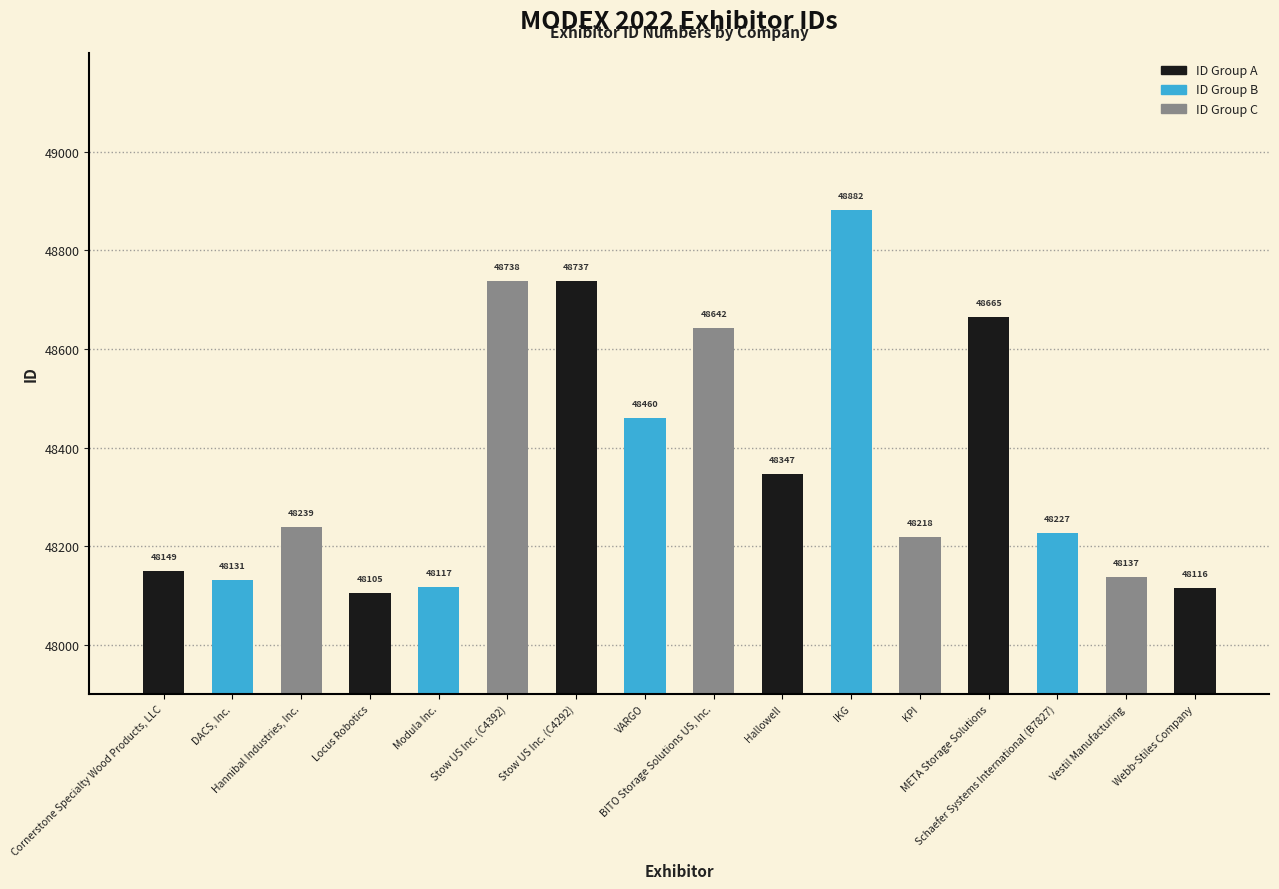

What is the approximate value at DACS, Inc., to the nearest 100?

48100